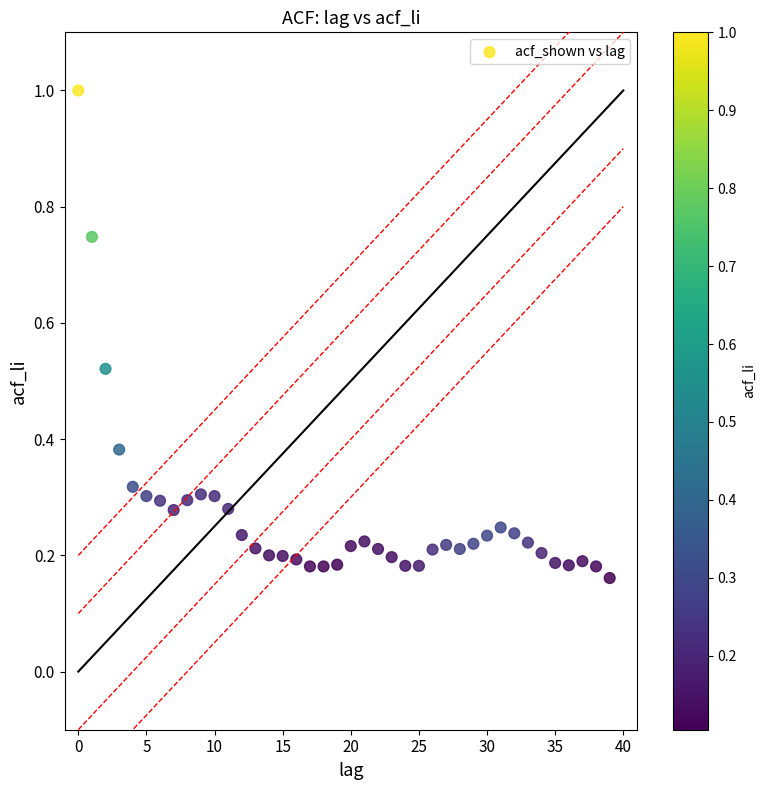

What is the range of Y values (max minus min)?

0.8